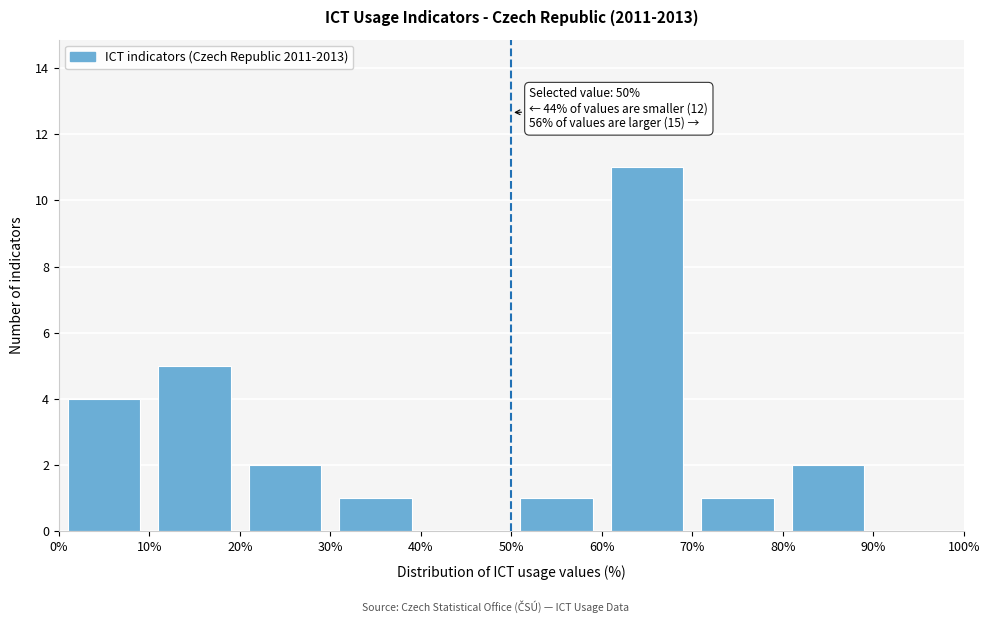

Which range on the x-axis has the tallest bar?

60% to 70%